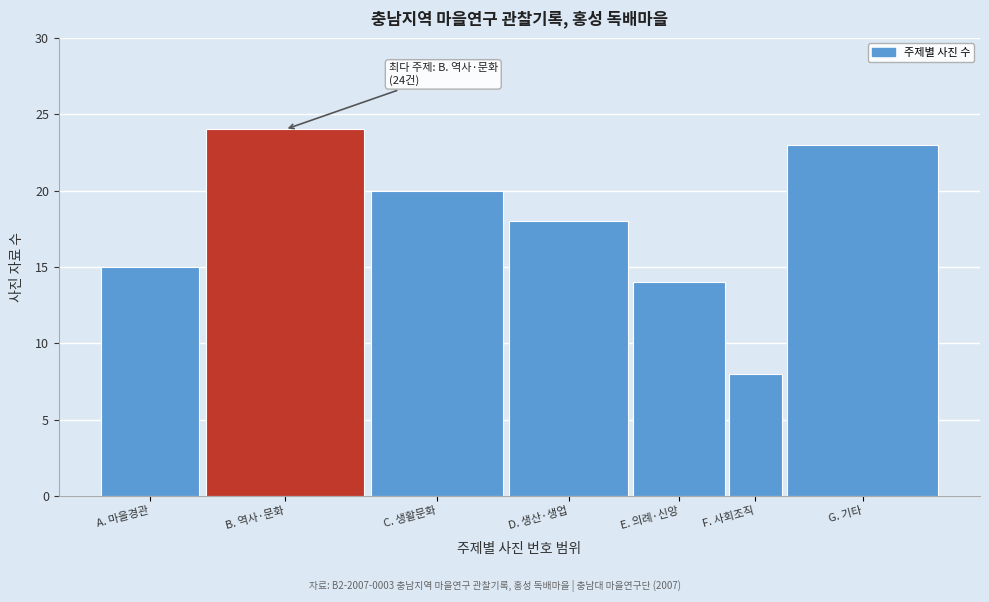

Reading left to right, transcribe all the data shown in this chart.

15	24	20	18	14	8	23